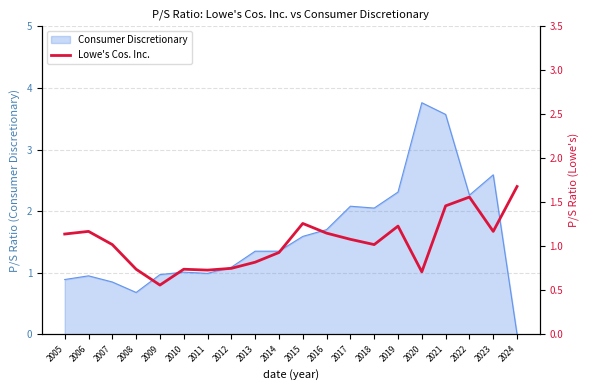

The Consumer Discretionary series shows 1.0 at 2010. True or false?

True